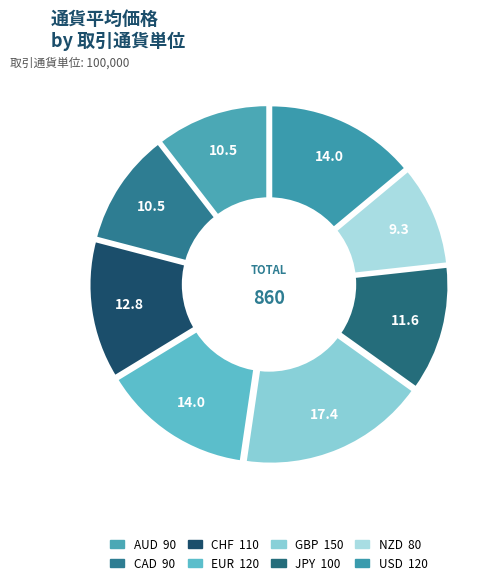

Is GBP the majority of the pie?

No